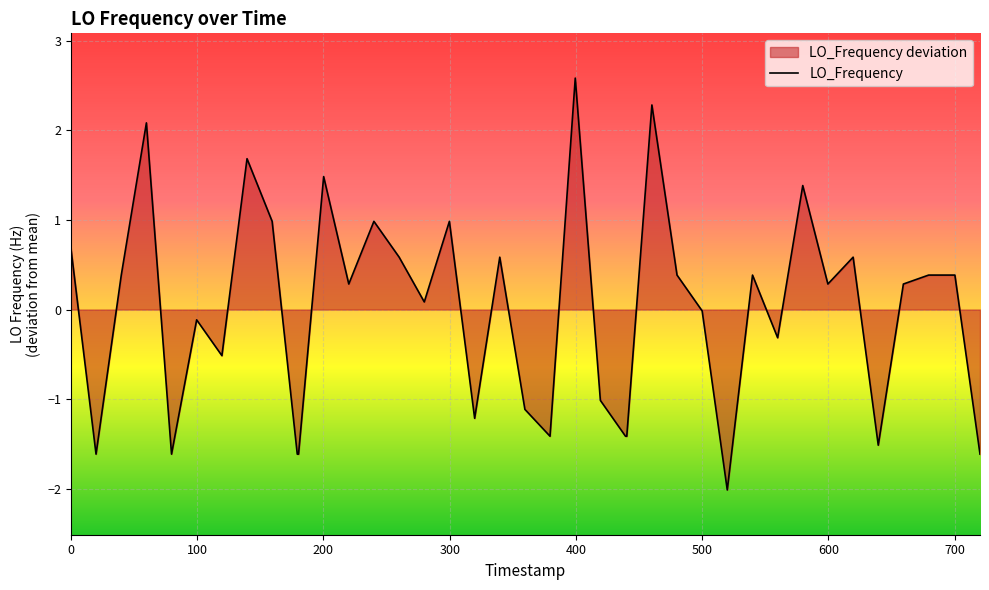

How many values exceed 0?

23